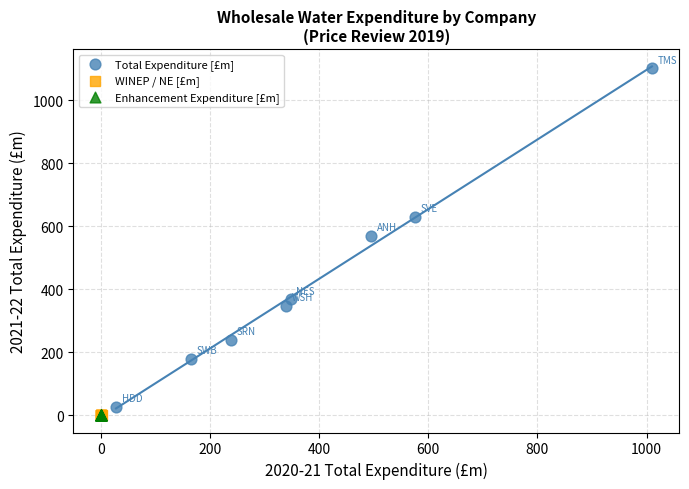

Which series has the largest Y range (max minus min)?

Total Expenditure [£m]